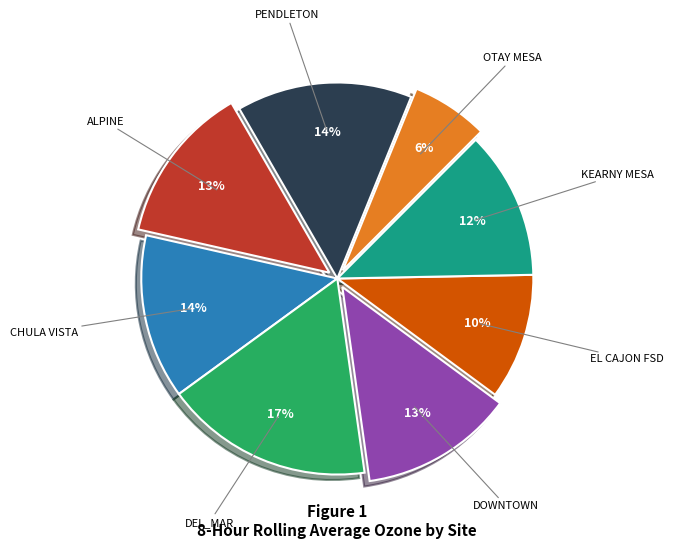

Is there any slice that represents more than half of the pie?

No